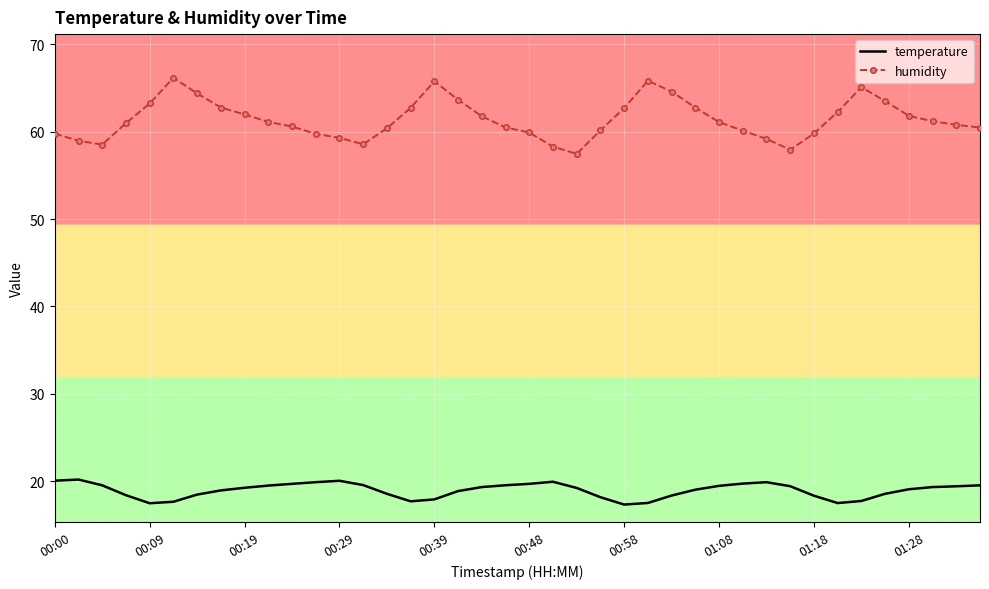

Which series has the largest range (max minus min)?

humidity